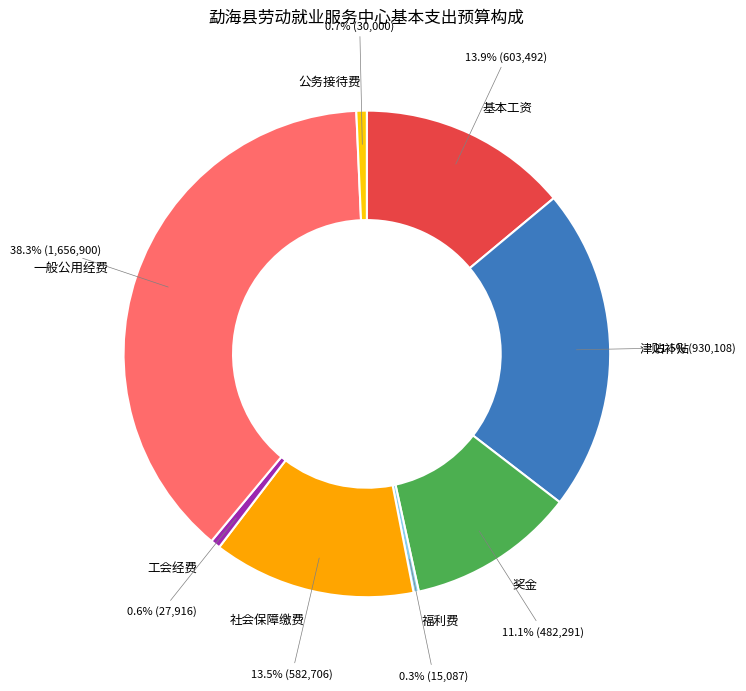

To the nearest percent, what is the difference between the largest and smallest slice percentages?

38%